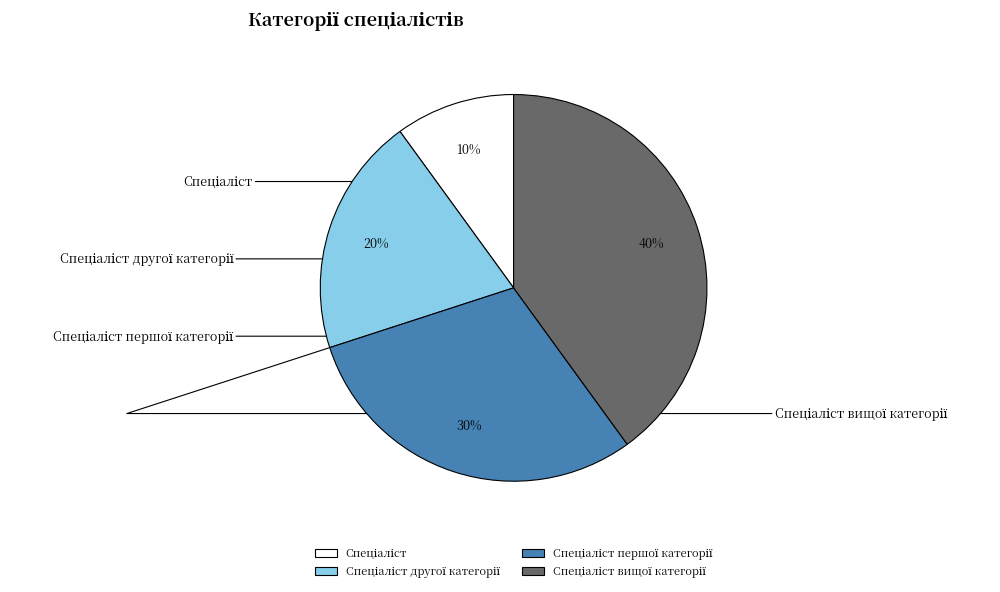

Is there a majority slice in this chart?

No